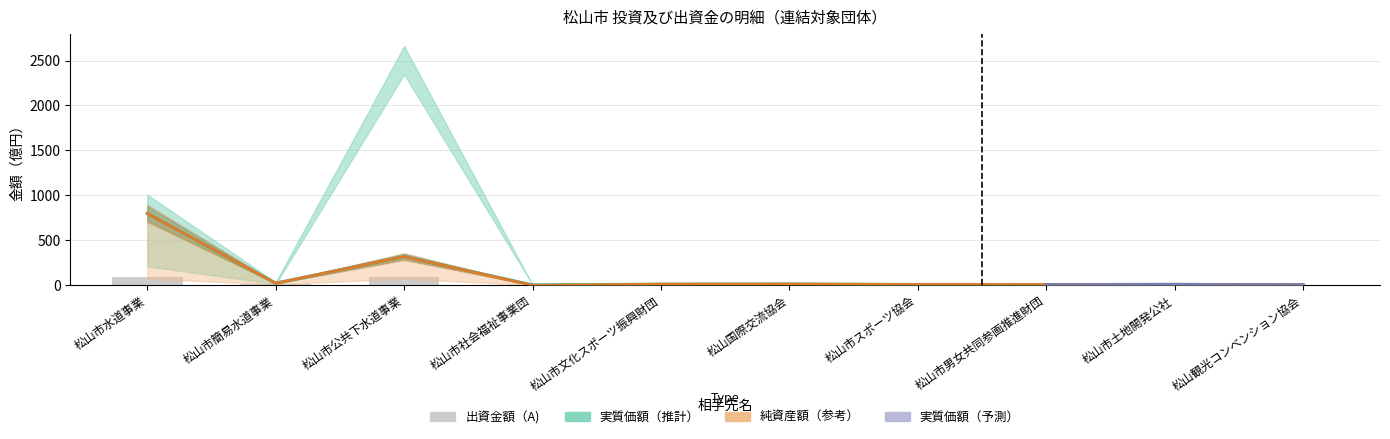

At which category does the chart reach its peak across all series?

松山市水道事業